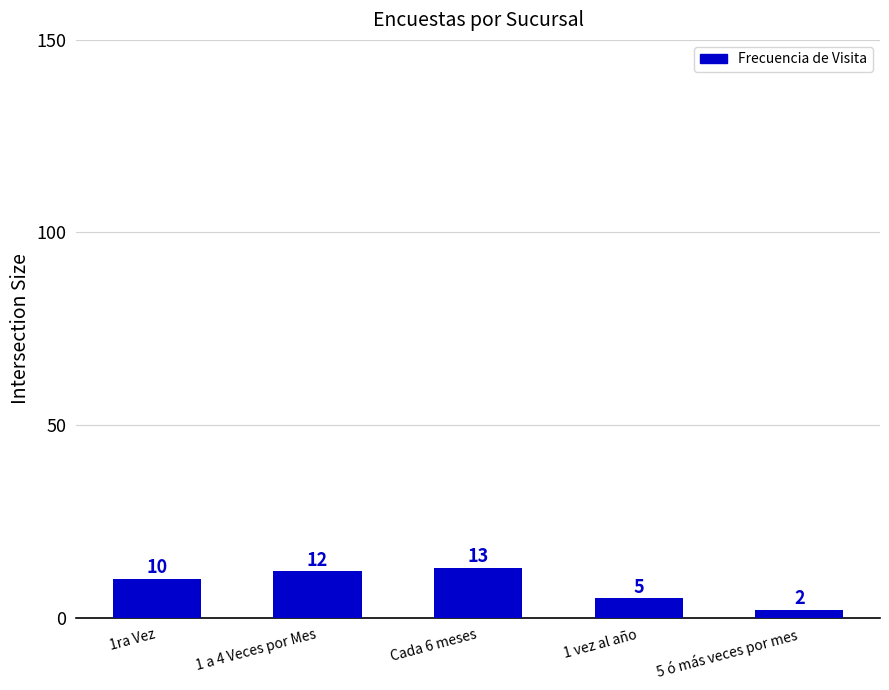

Which category has the highest value across all series?

Cada 6 meses